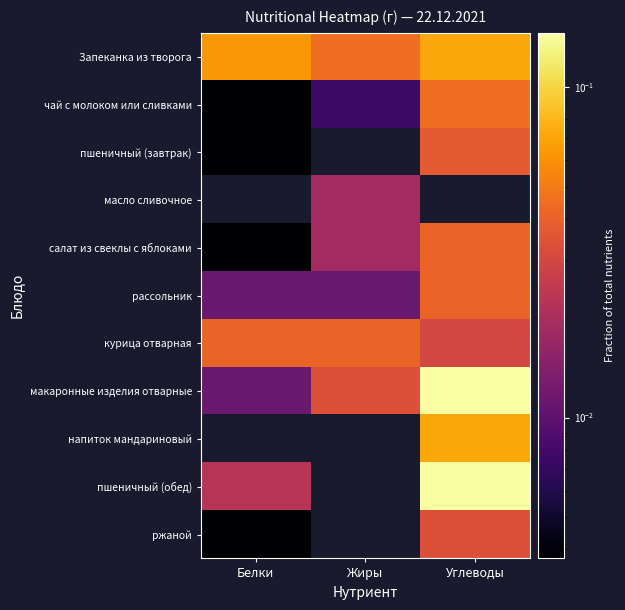

Which label corresponds to the largest value in the chart?

Углеводы